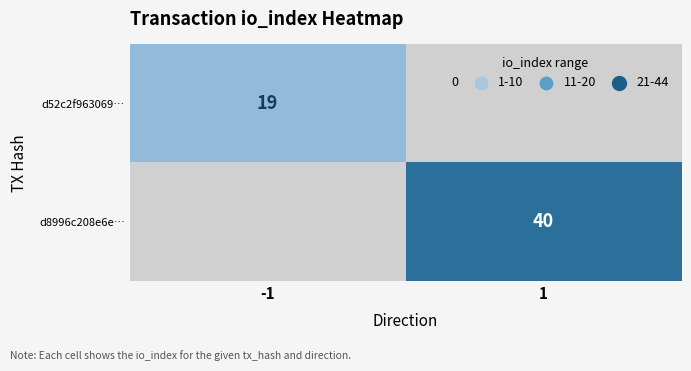

The value of d8996c208e6e… at 1 is 55. True or false?

False